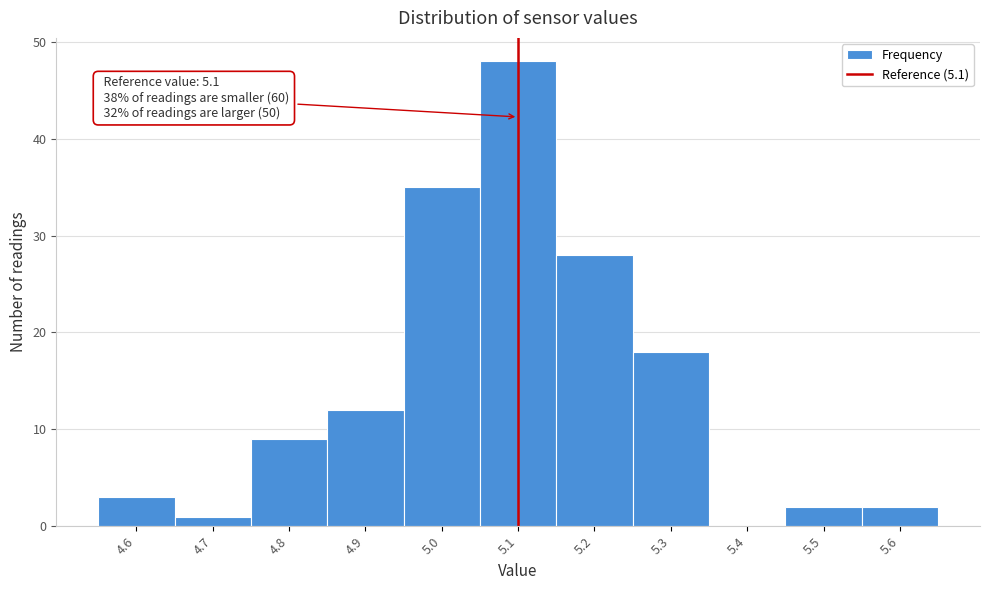

Over which range of the x-axis is the bar tallest?

5.05 to 5.15